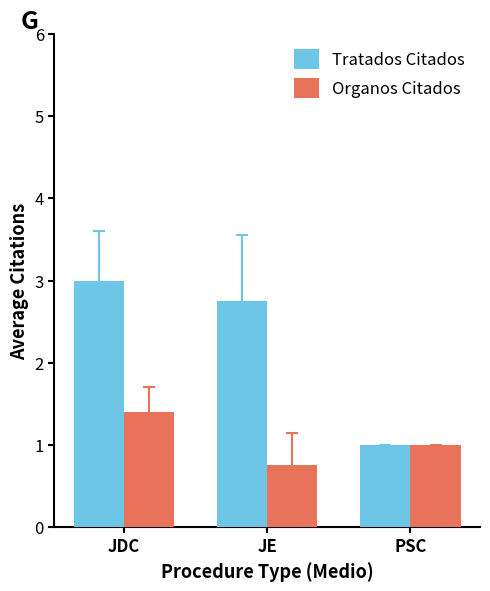

Where does the Organos Citados series first go above 1?

JDC